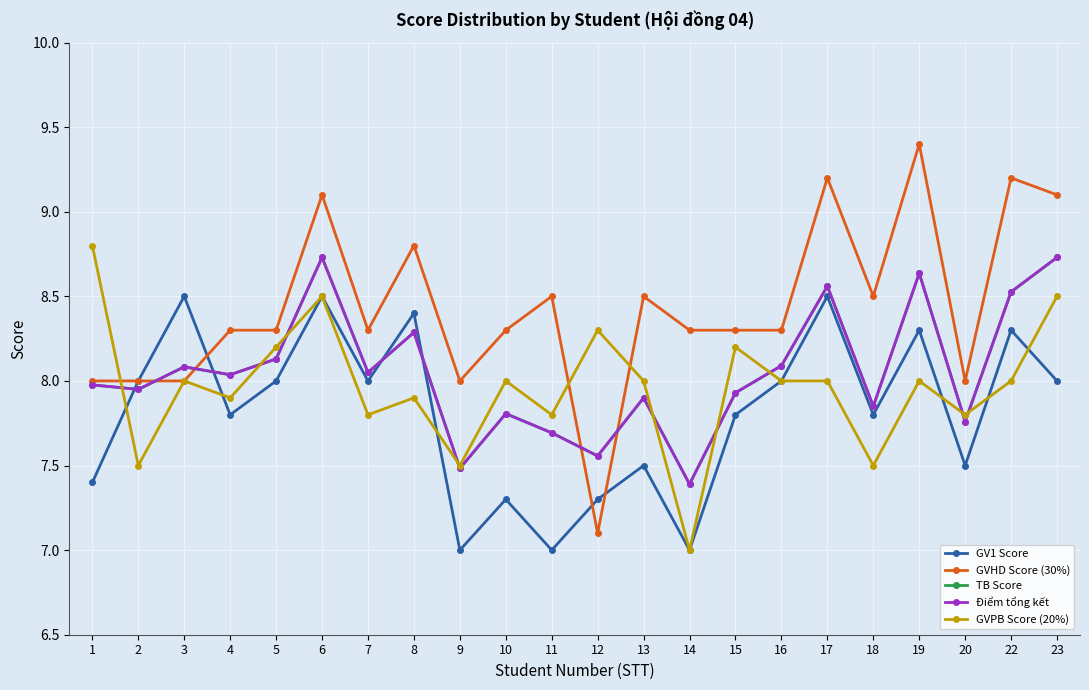

What is the sum of all GVHD Score (30%) values?

185.5